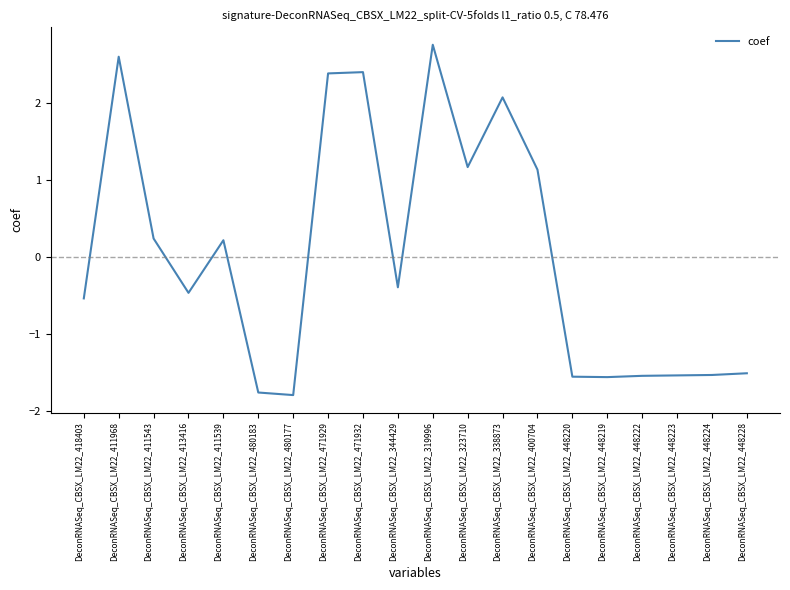

What position from the left is DeconRNASeq_CBSX_LM22_411968?

2